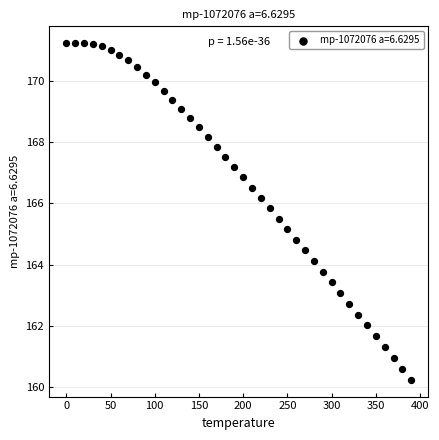

What is the range of X values (max minus min)?

390.0